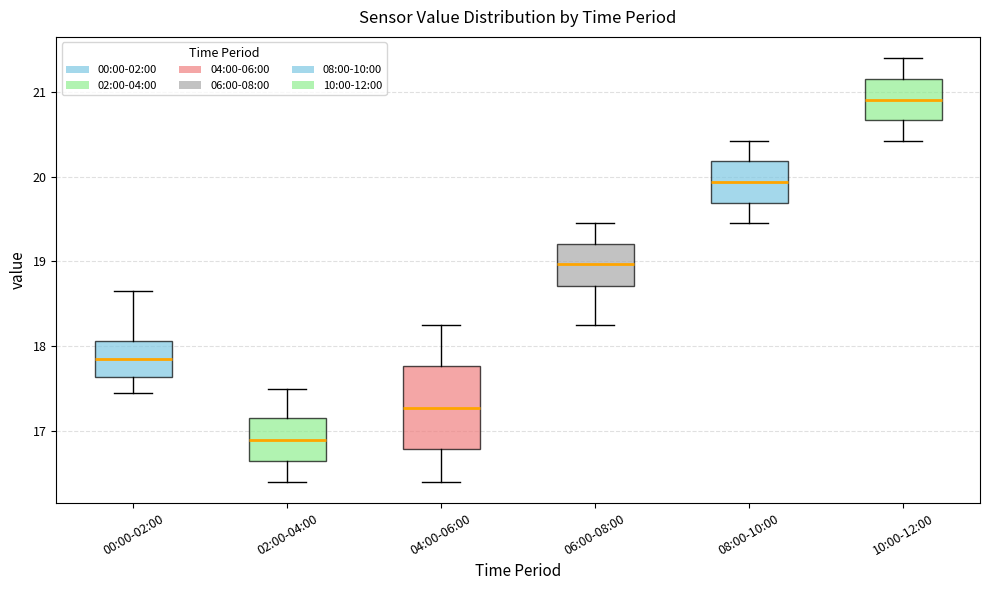

Which box is the tallest, from its lower edge to its upper edge?

04:00-06:00